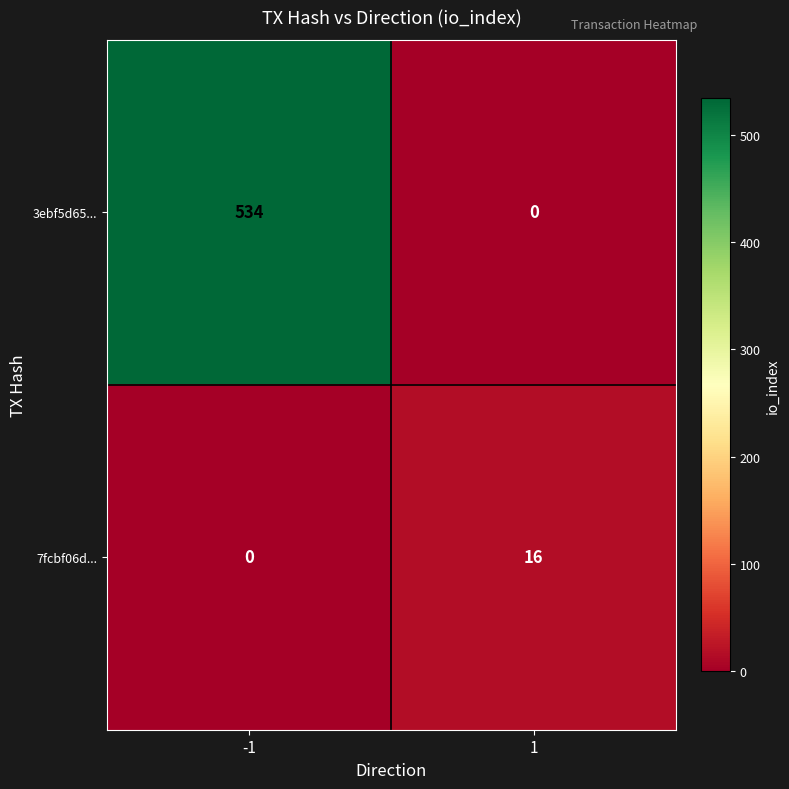

How many values in 3ebf5d65... are above zero?

1